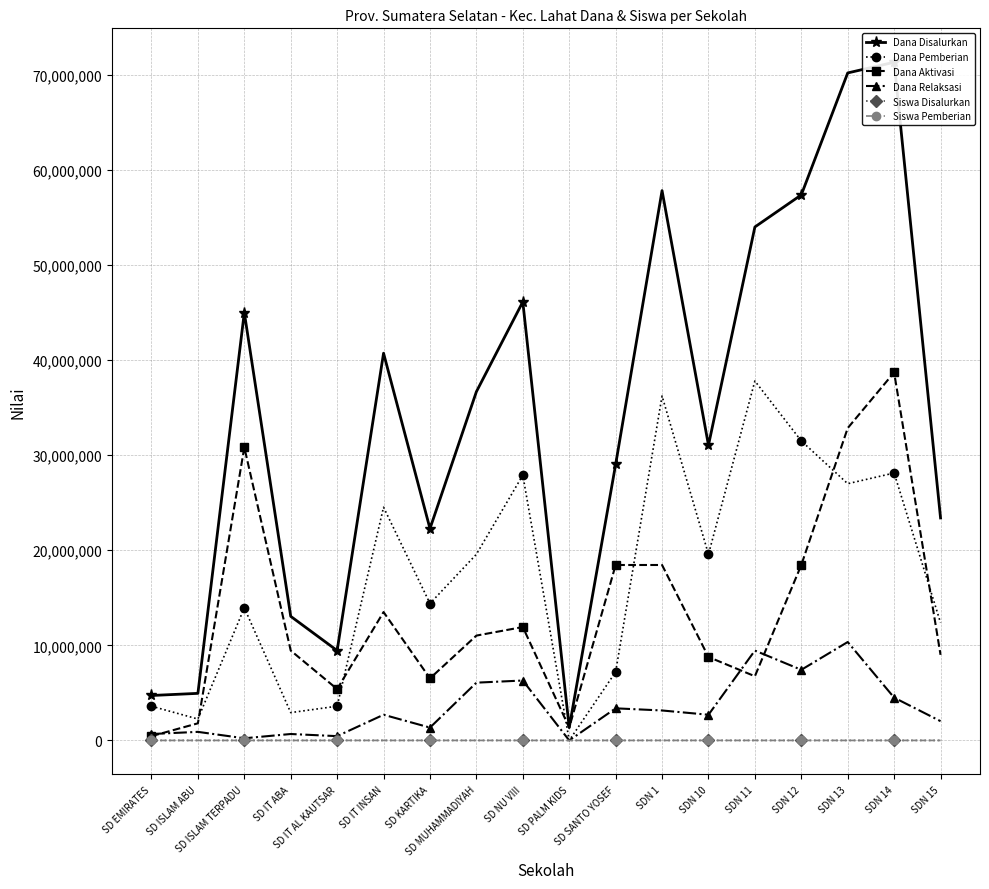

Is it true that Dana Relaksasi equals 675000 at SD EMIRATES?

True